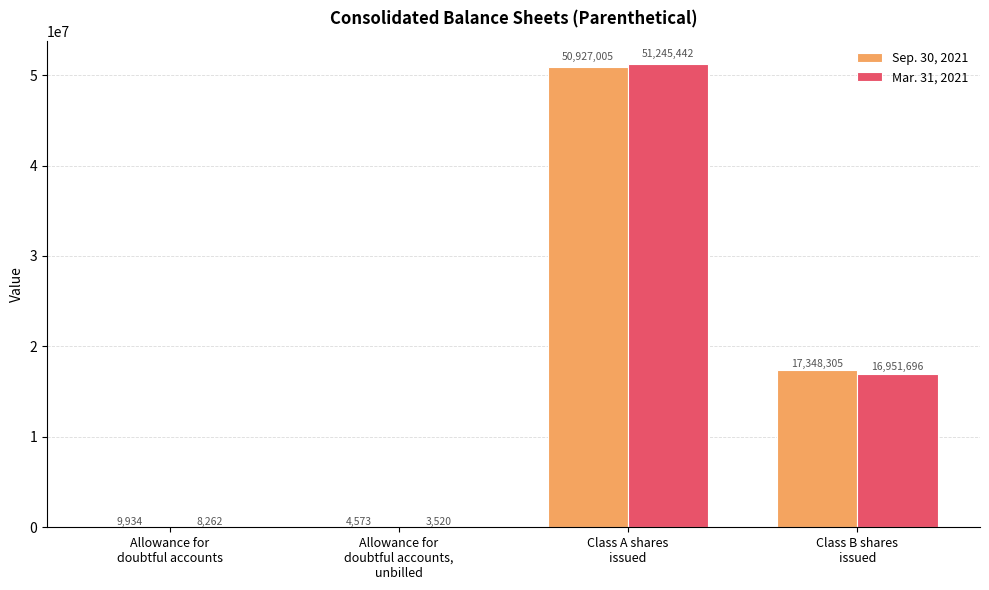

What is the highest value of the Sep. 30, 2021 series?

50927005